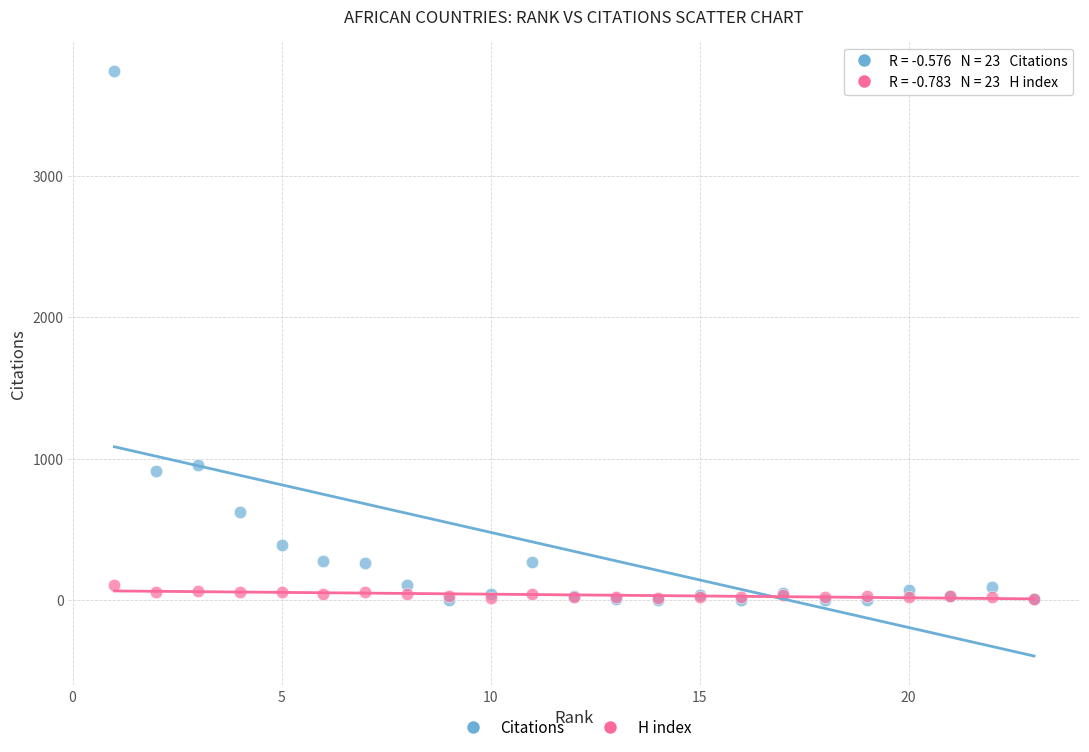

What are all the series names shown in the legend?

Citations, H index